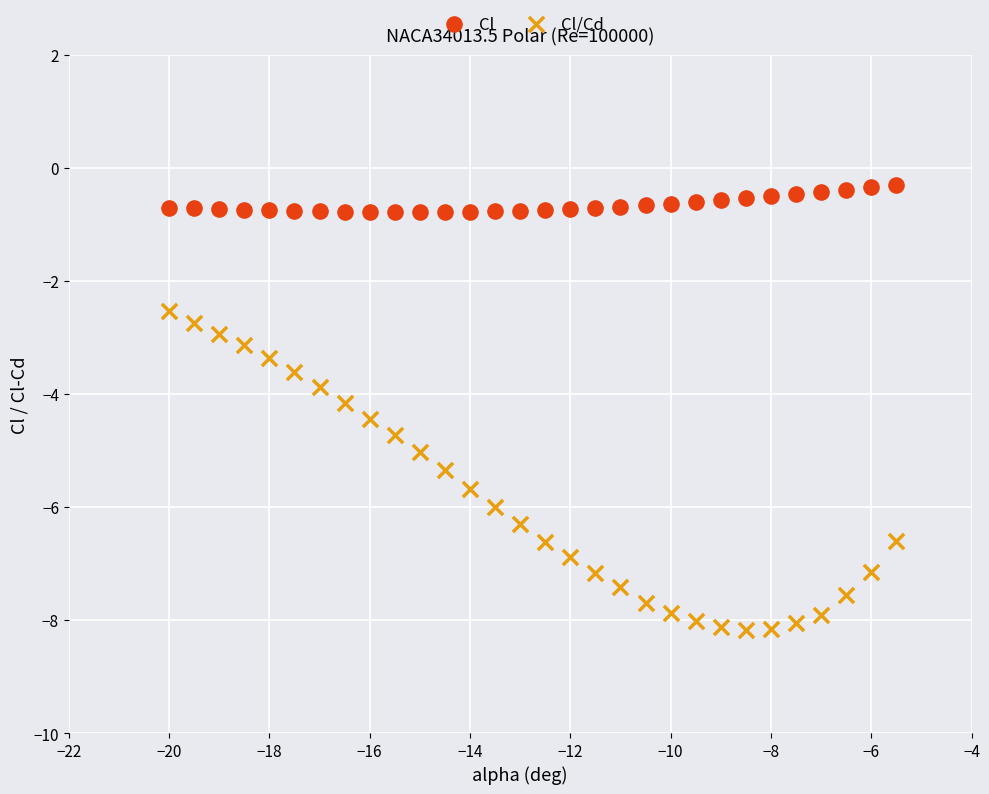

Across all data points, what is the range of Y values (max minus min)?

7.9